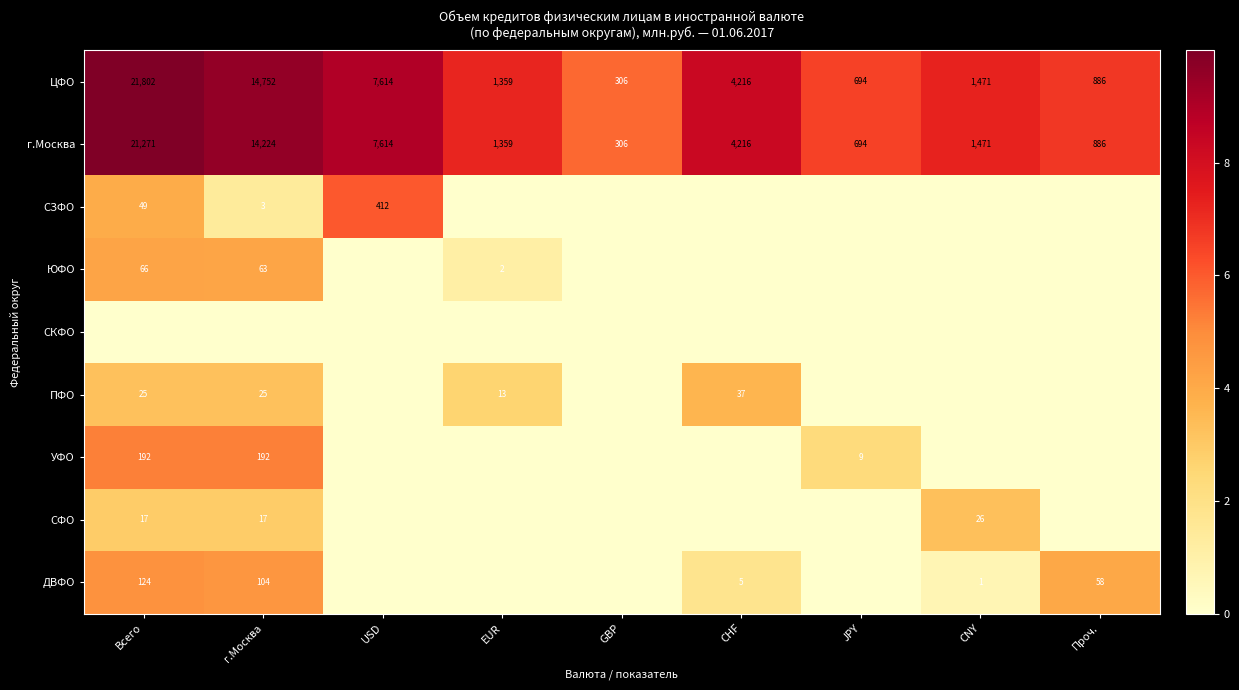

What is the difference between the highest and lowest values at JPY?

6.5